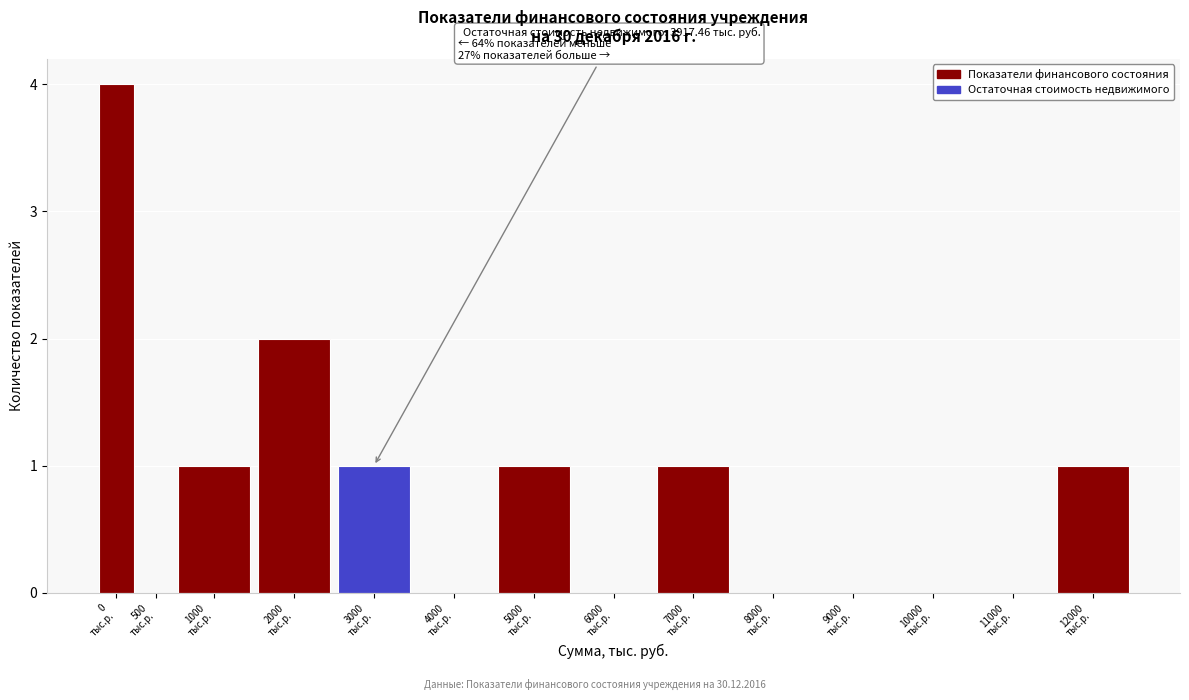

What is the greatest value displayed?

4